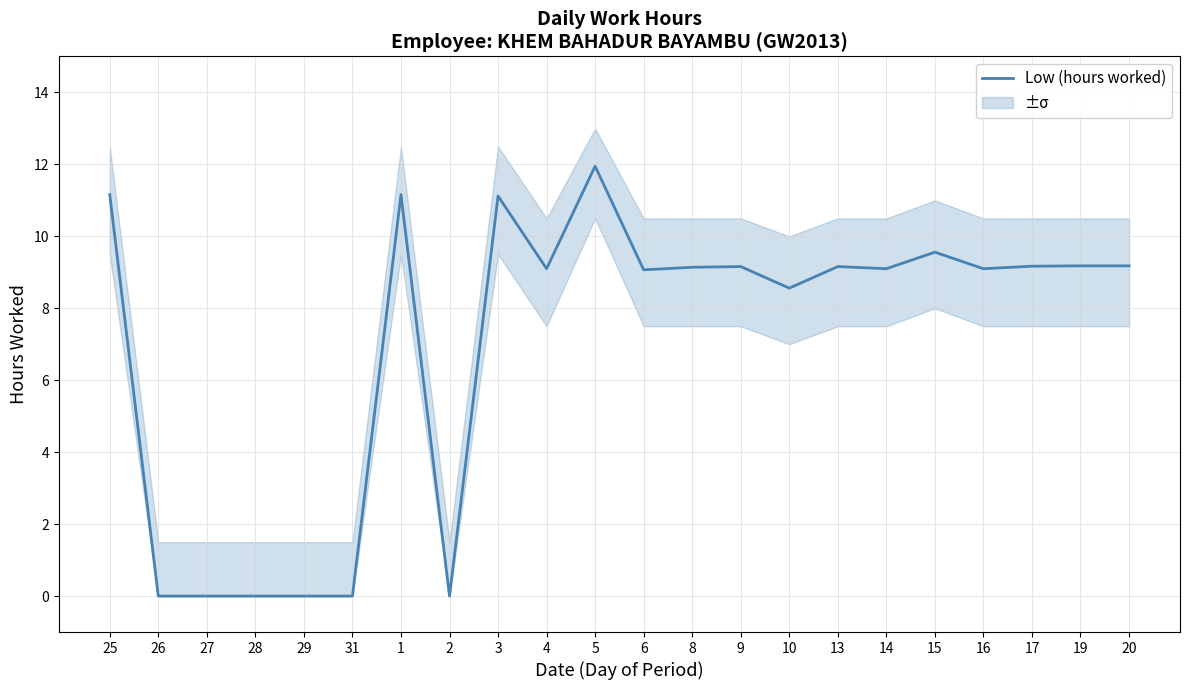

What is the approximate value at 14?

9.1